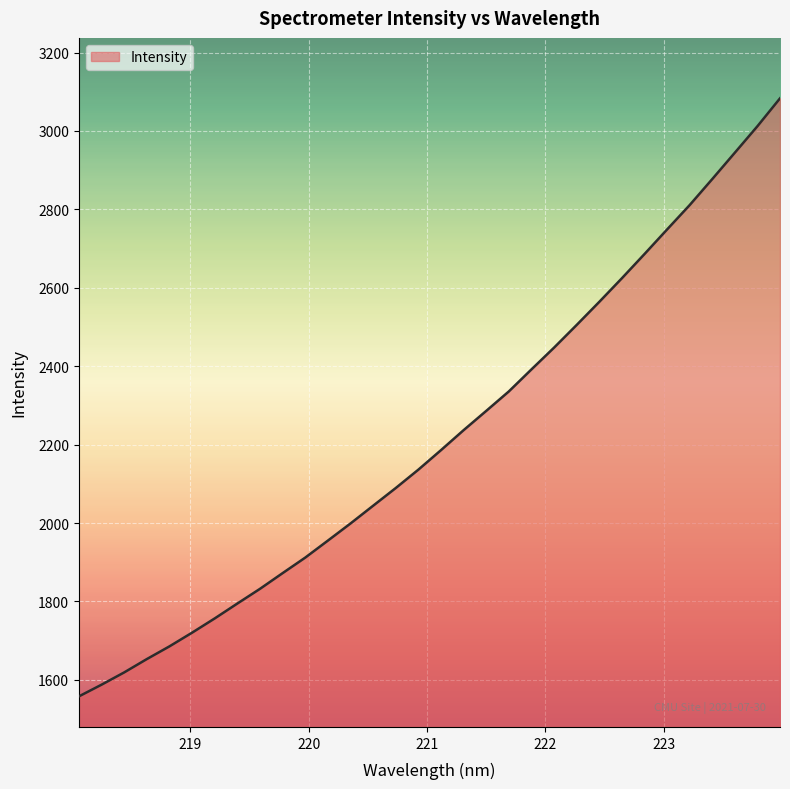

What is the minimum value shown in the chart?

1557.7